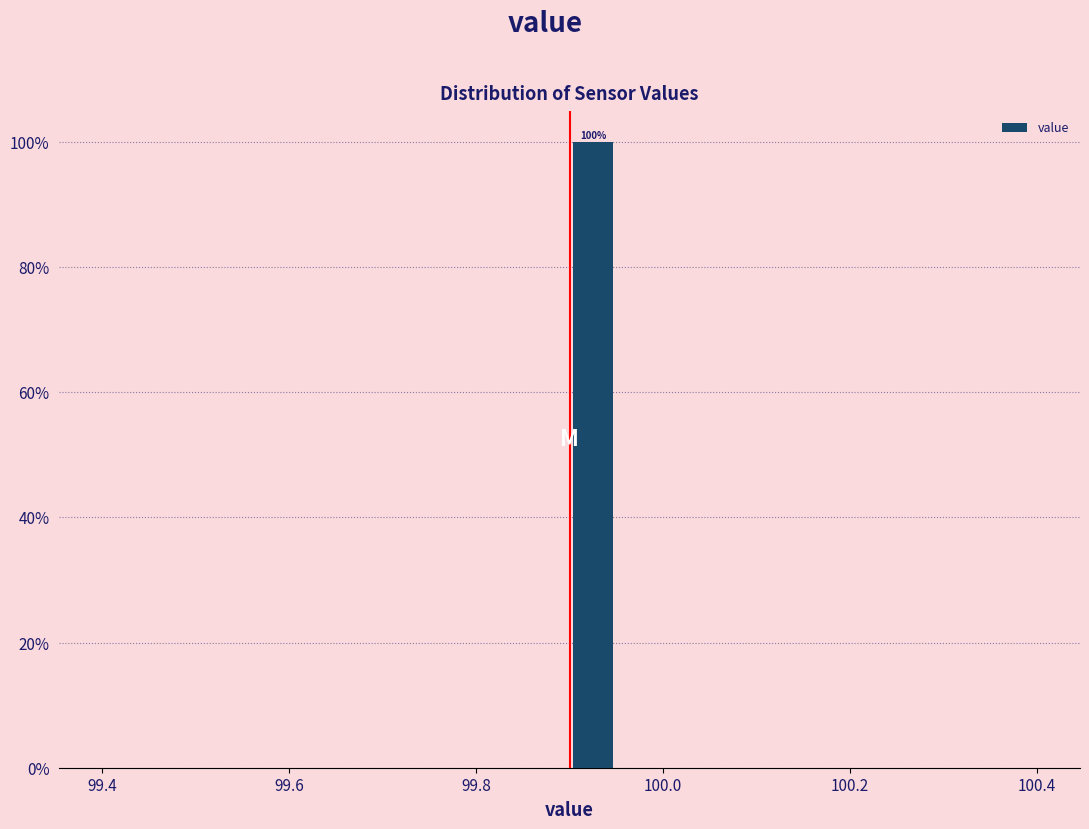

Around what value on the x-axis is the tallest bar? Give the approximate position of its centre, as read against the axis.

99.92